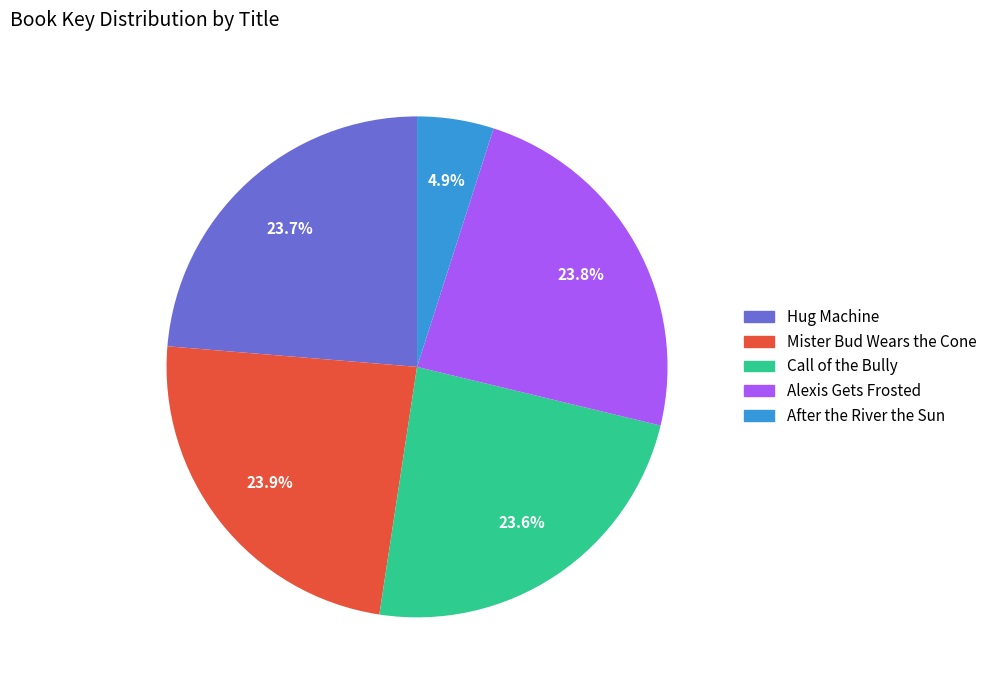

Is After the River the Sun the majority of the pie?

No